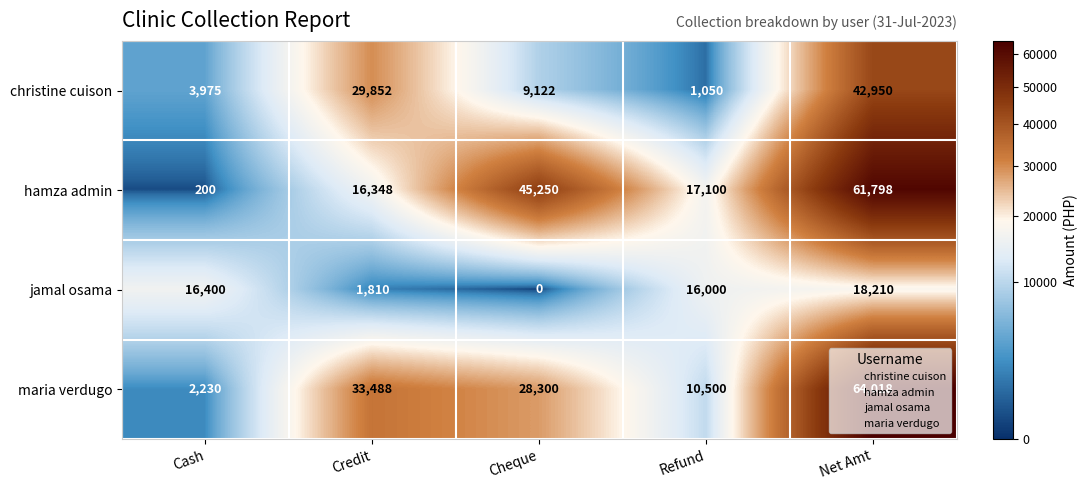

Which series changed the most between Cash and Credit?

maria verdugo